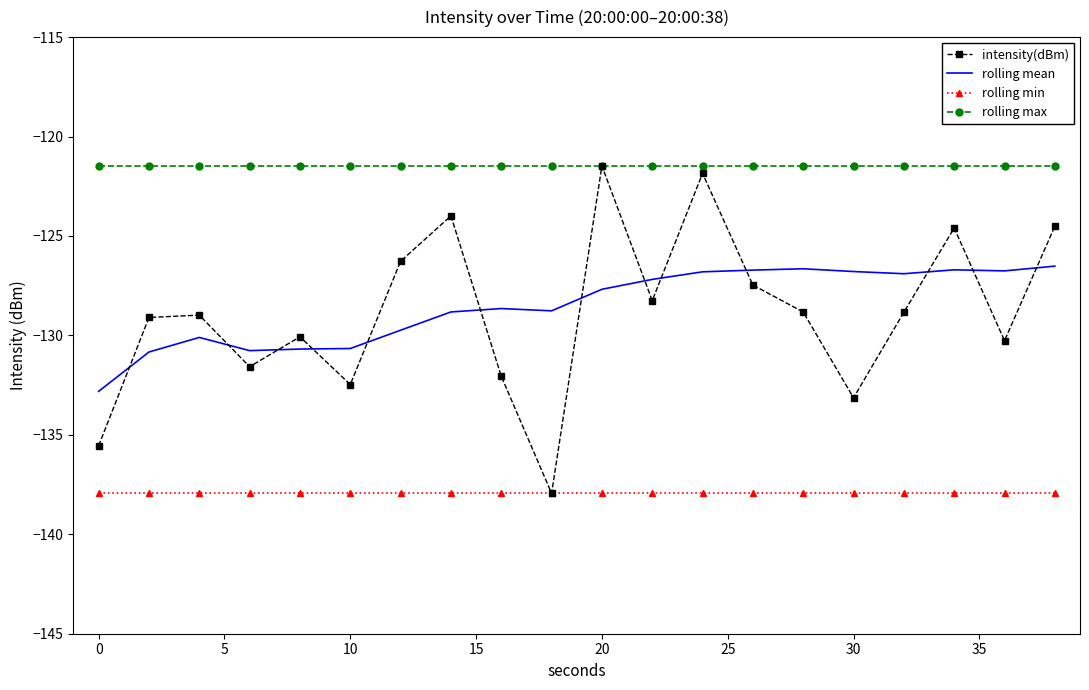

What are all the series names shown in the legend?

intensity(dBm), rolling mean, rolling min, rolling max